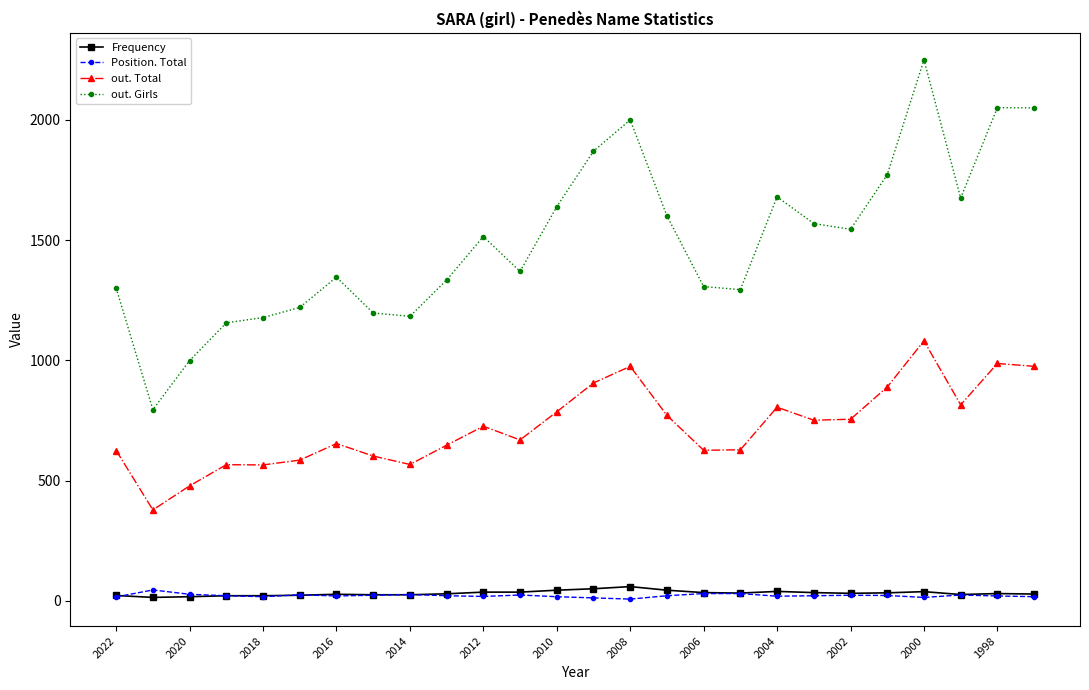

What are all the series names shown in the legend?

Frequency, Position. Total, out. Total, out. Girls